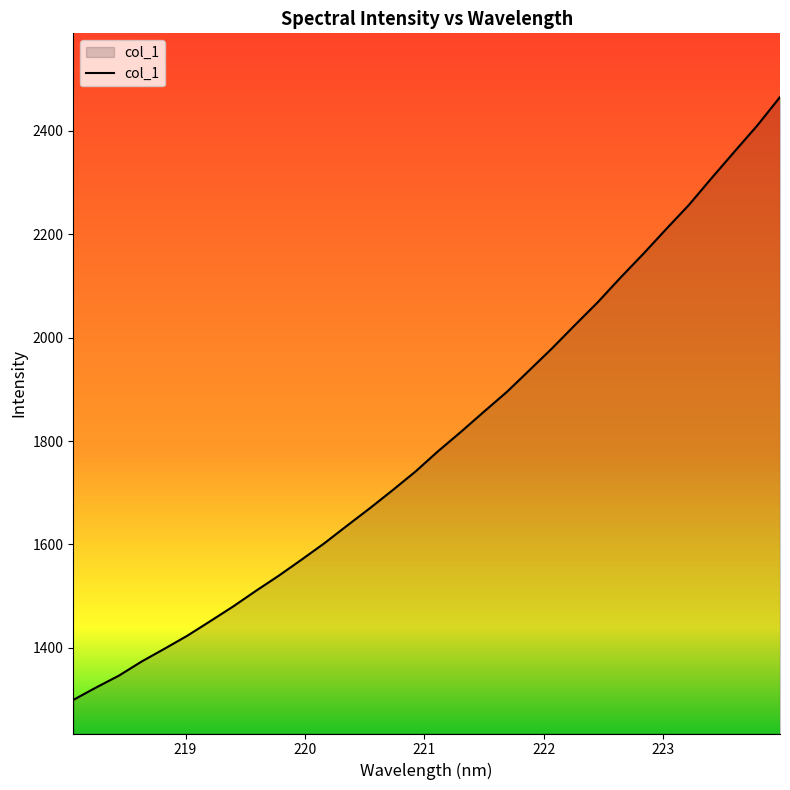

What is the maximum value shown in the chart?

2465.4